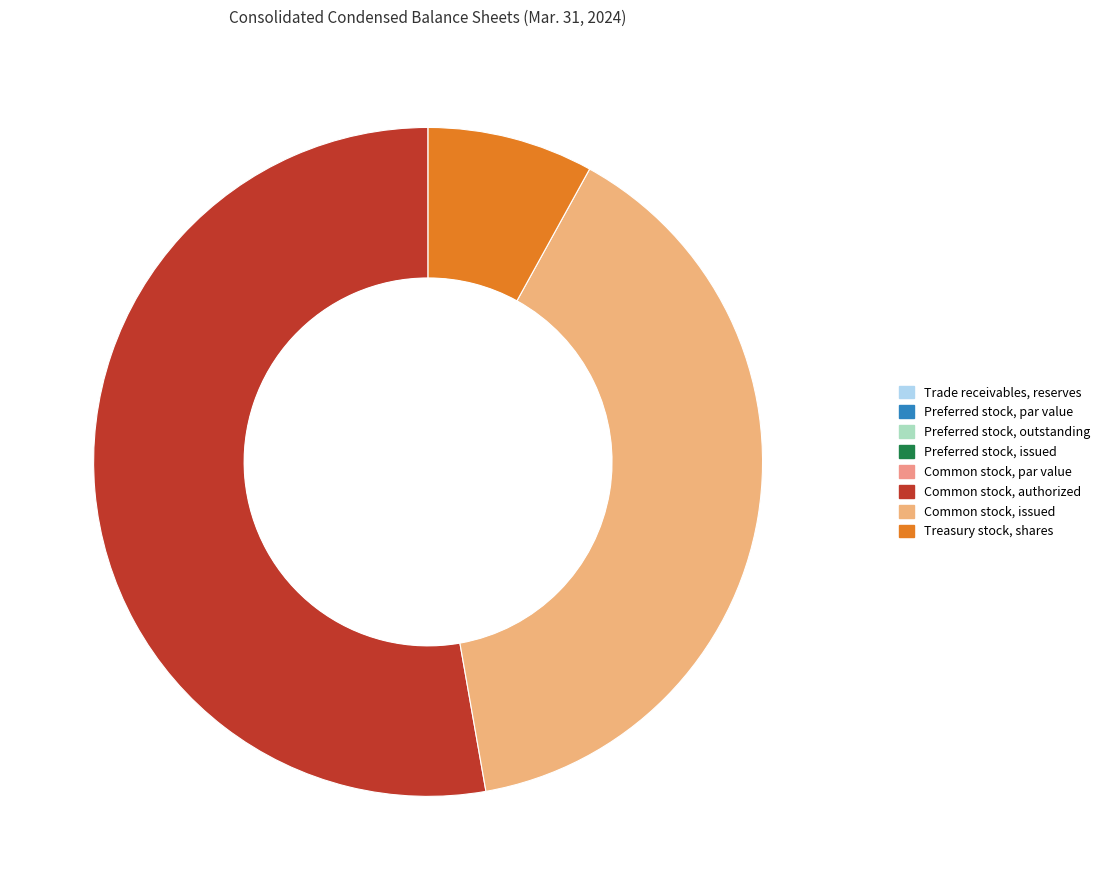

How many slices are in this pie chart?

8